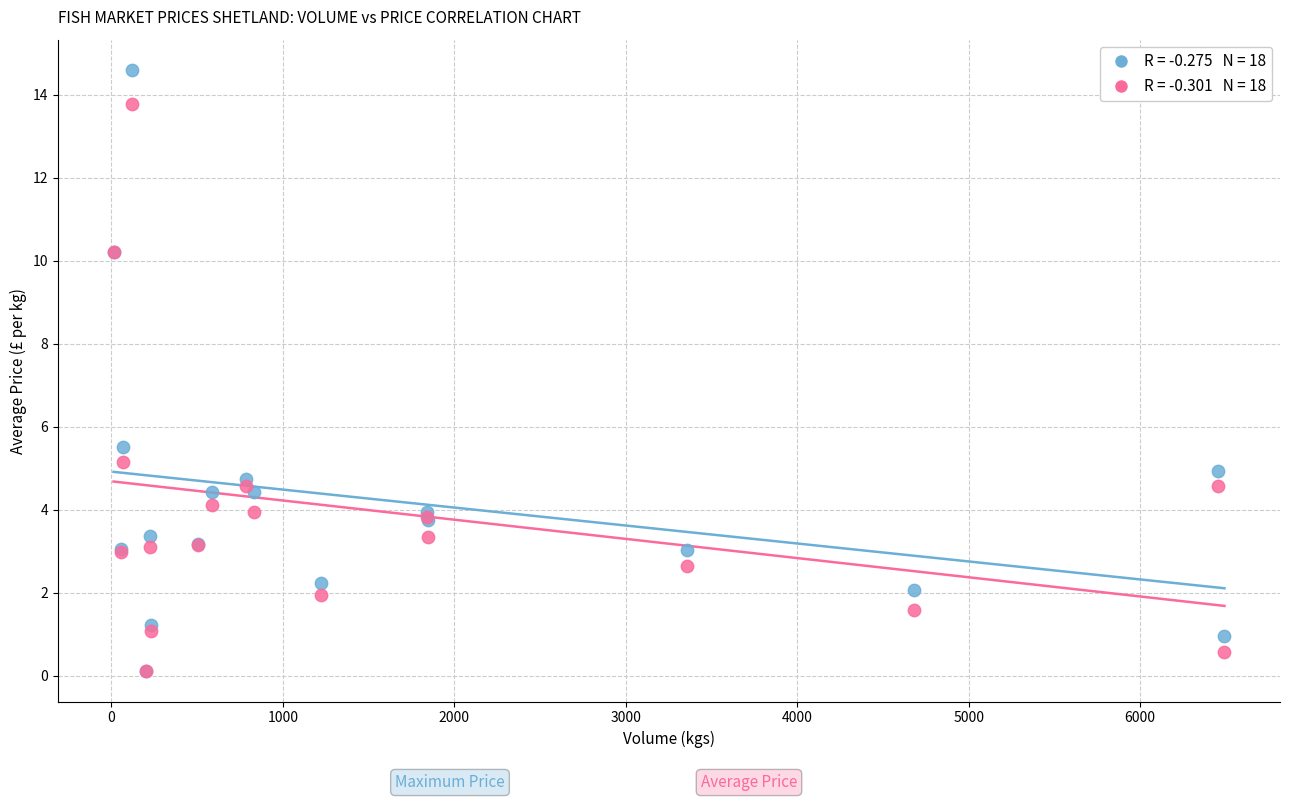

Across all series, what Y value is closest to 7?

5.5